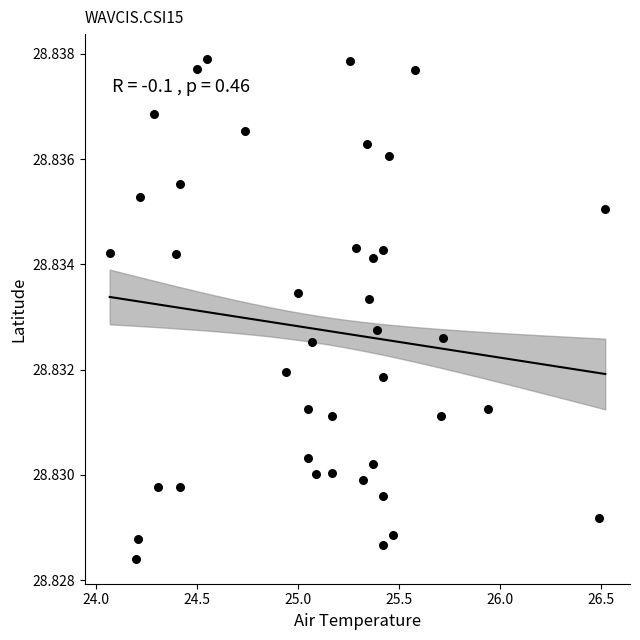

What is the range of X values (max minus min)?

2.4